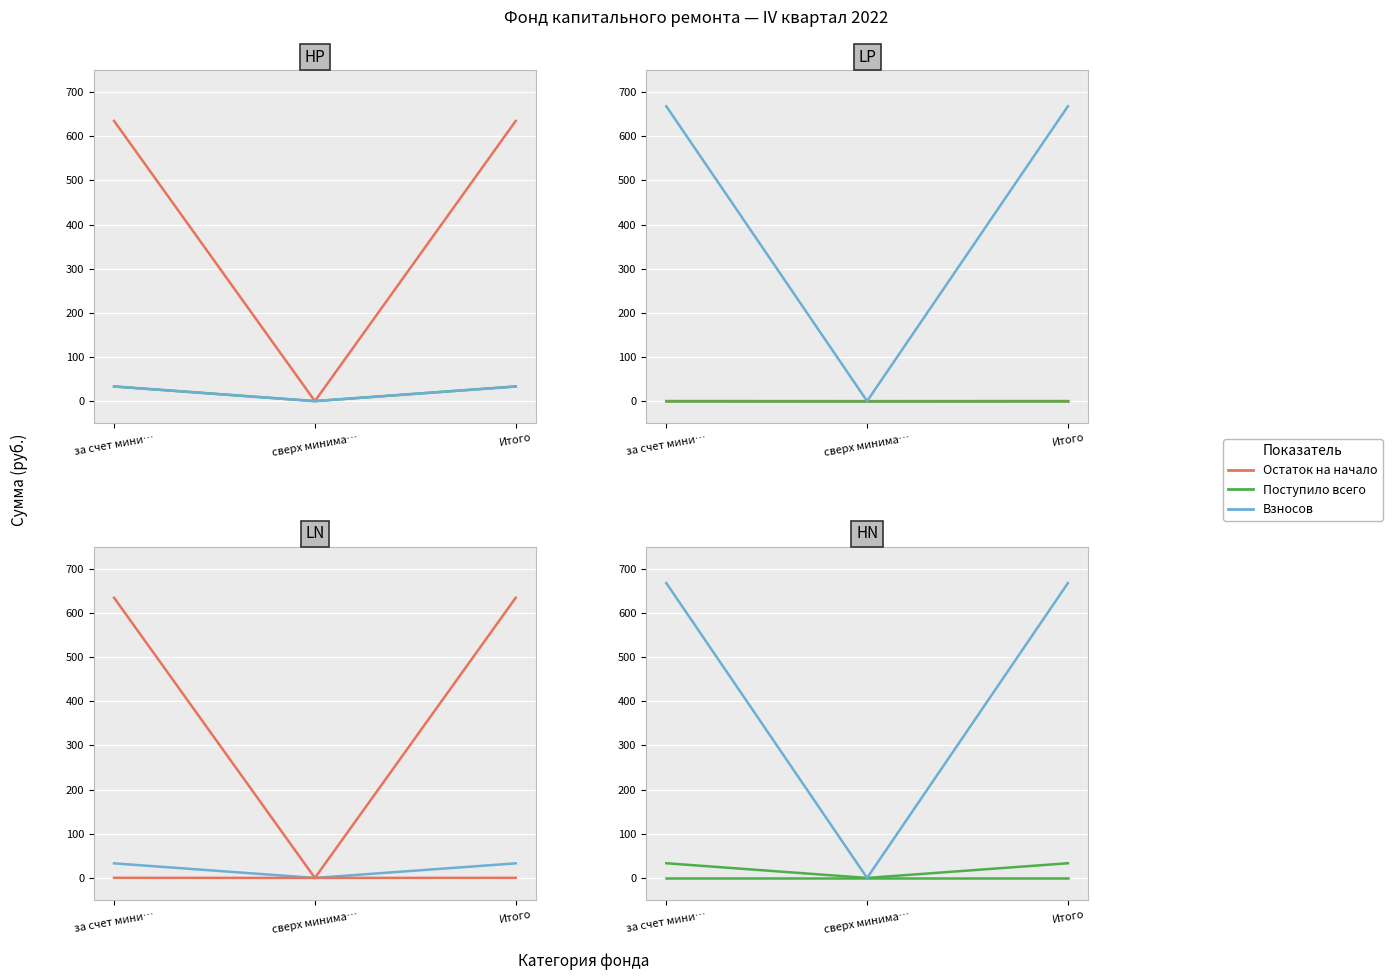

What is the label of the 2nd point from the left?

сверх минима…